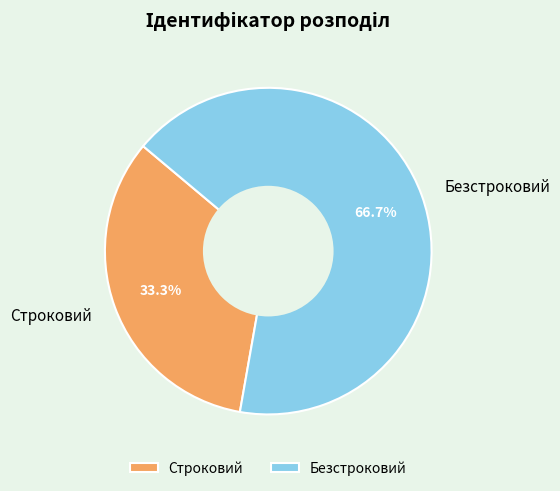

What is the majority slice?

Безстроковий